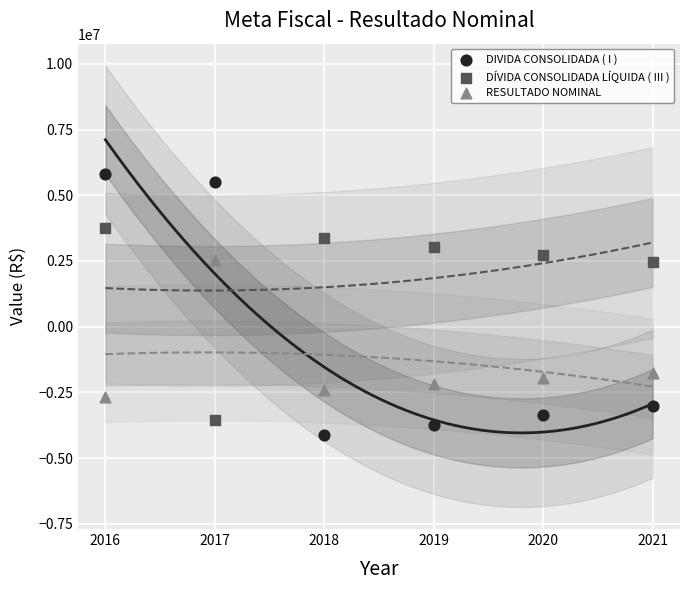

Which series contains the highest Y value?

DIVIDA CONSOLIDADA ( I )